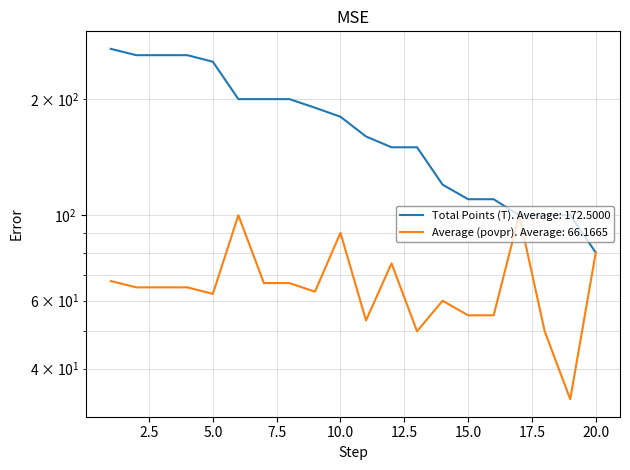

Does the chart display data point markers on the line(s)?

No